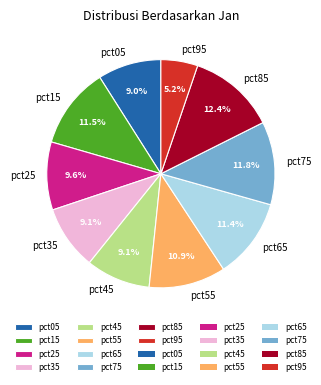

True or false: pct05 accounts for 20% of the total.

False